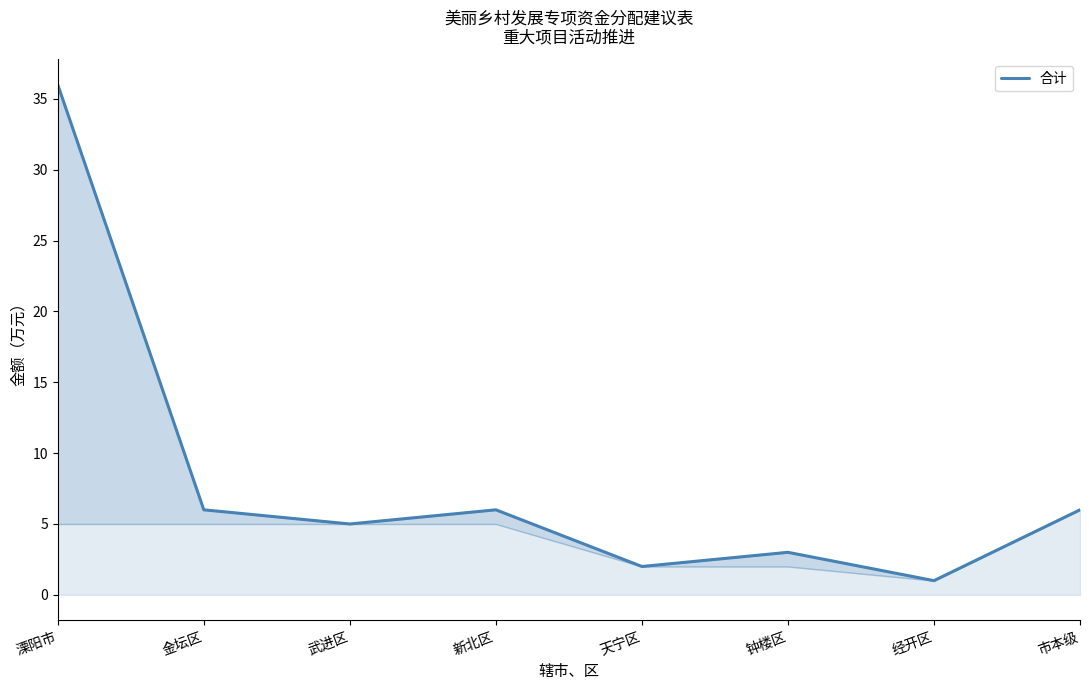

True or false: the data shows 1 at 经开区.

True